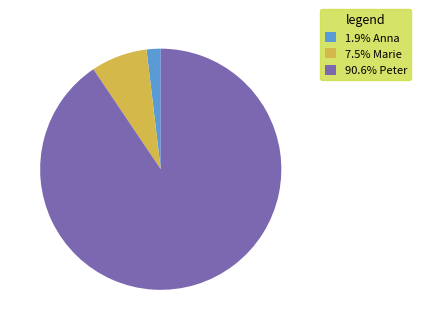

Do 90.6% Peter and 1.9% Anna together represent more than half of the pie?

Yes